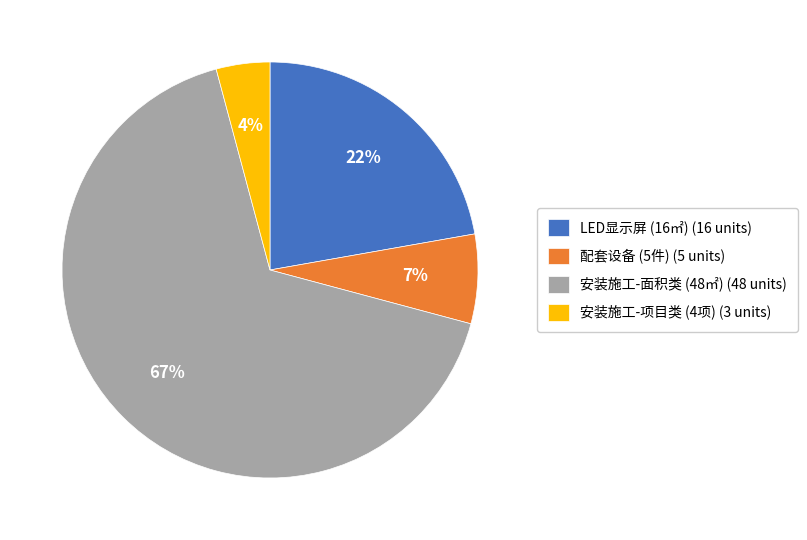

Which category has the biggest portion of the pie?

安装施工-面积类 (48㎡) (48 units)